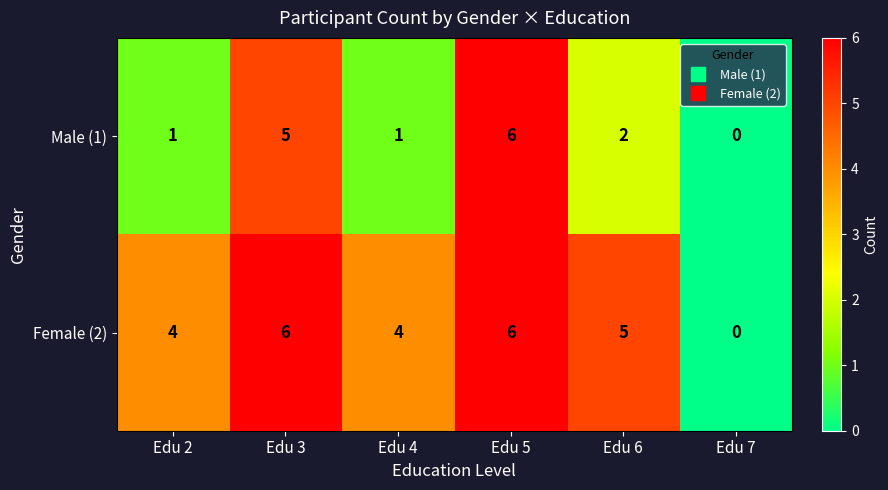

Rank the series at Edu 6 from lowest to highest value.

Male (1), Female (2)